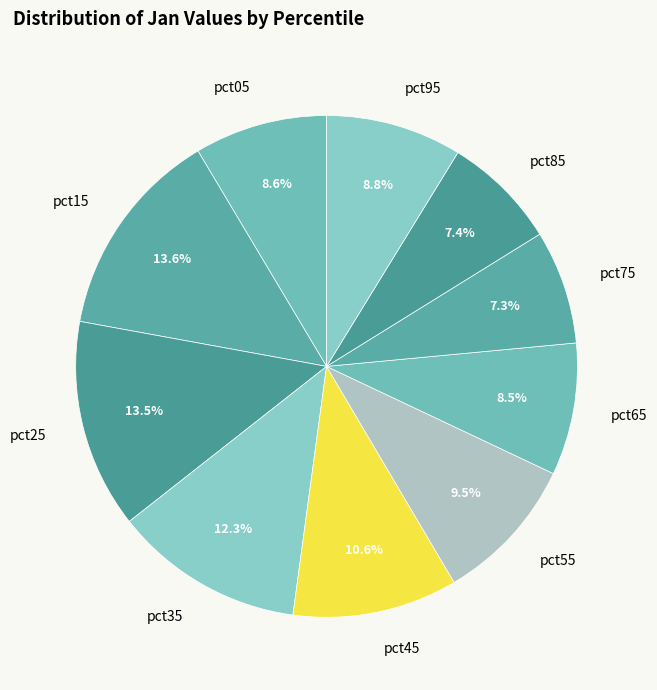

Count the number of slices in the pie.

10